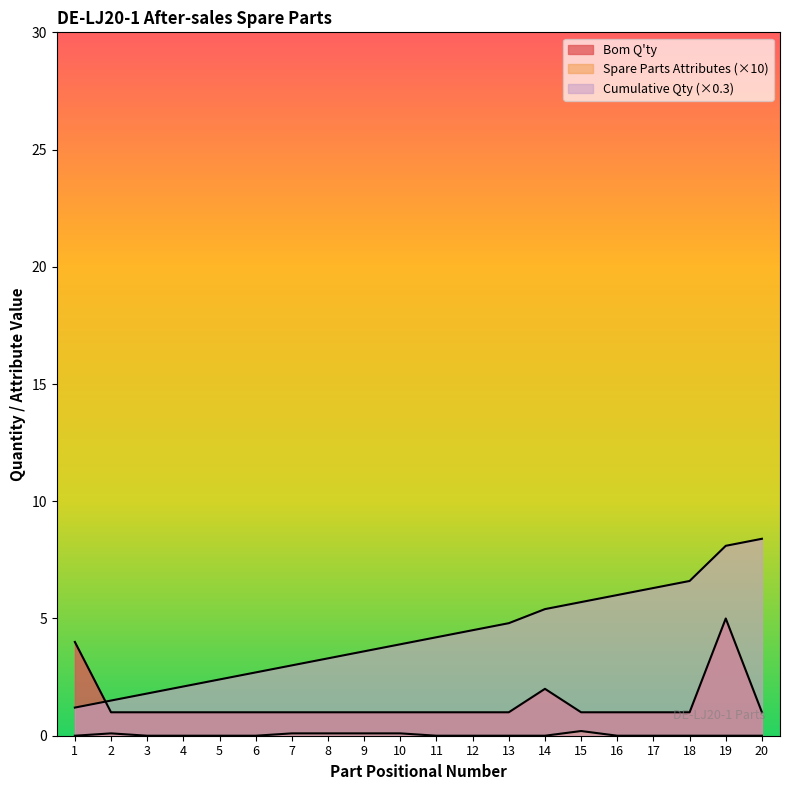

True or false: Cumulative Qty and Spare Parts Attributes intersect in this chart.

False